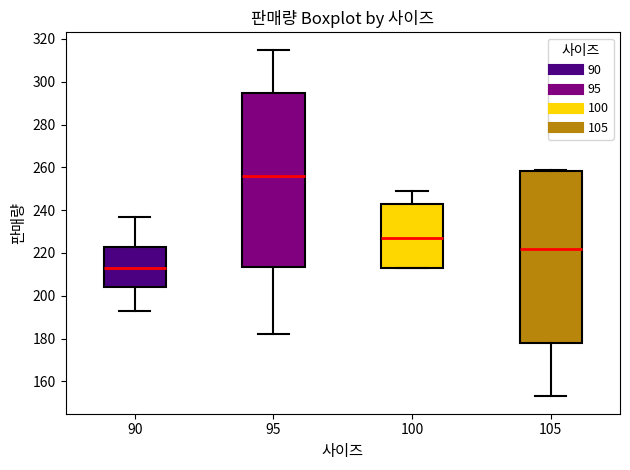

Reading left to right, transcribe this box plot: for each box, give where its median line is, the range the box spans, and where its two whiskers end, as read against the y-axis. The values are not printed on the chart, so give them approximately, as read against the axis.

90: median 214, box 204 to 222, whiskers 194 to 238
95: median 256, box 214 to 294, whiskers 182 to 316
100: median 228, box 214 to 244, whiskers 214 to 250
105: median 222, box 178 to 258, whiskers 154 to 260